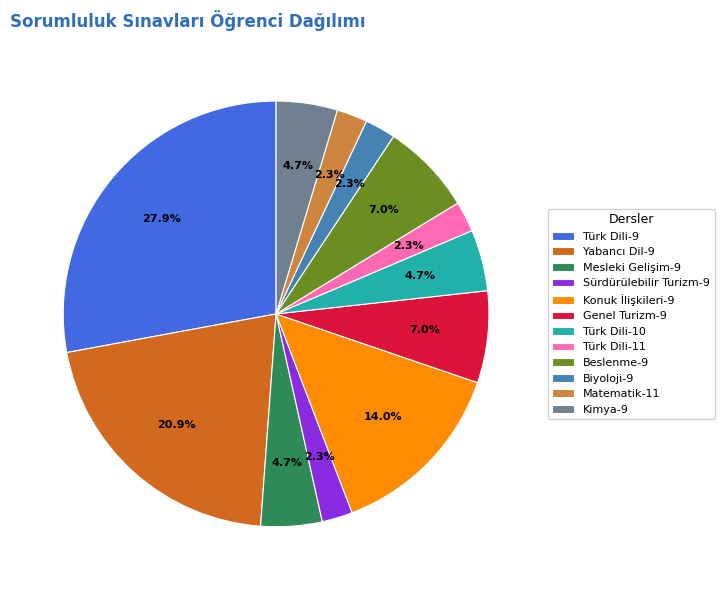

Is there a majority slice in this chart?

No